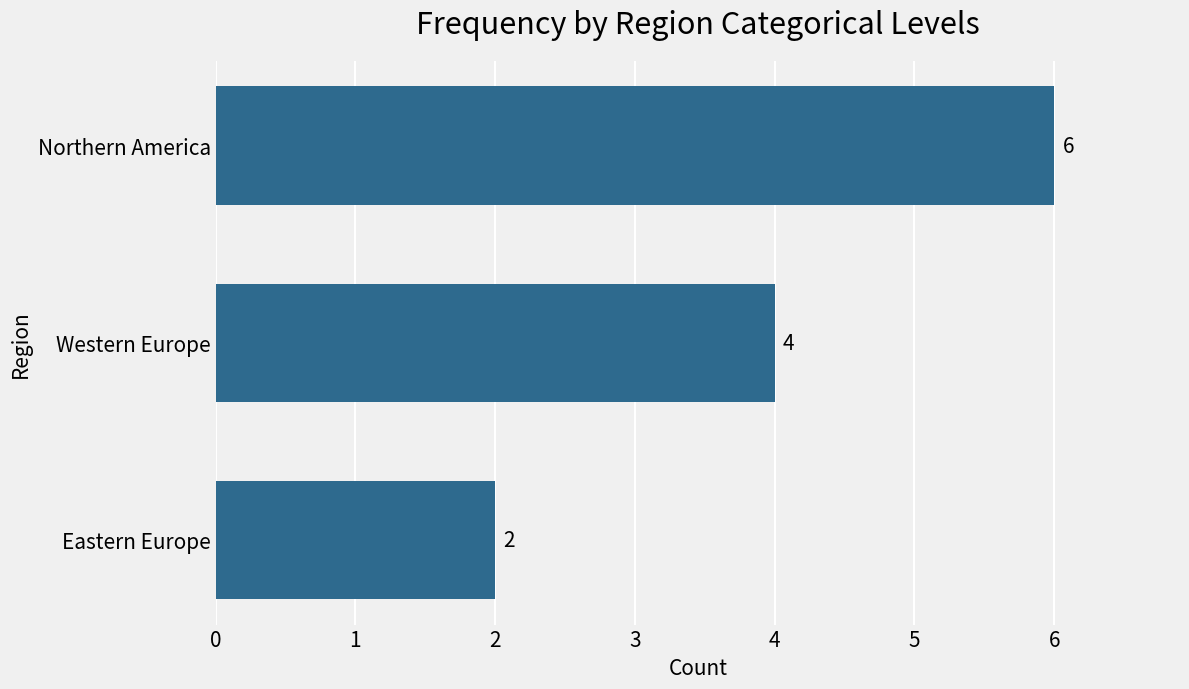

Does the chart contain stacked bars?

No